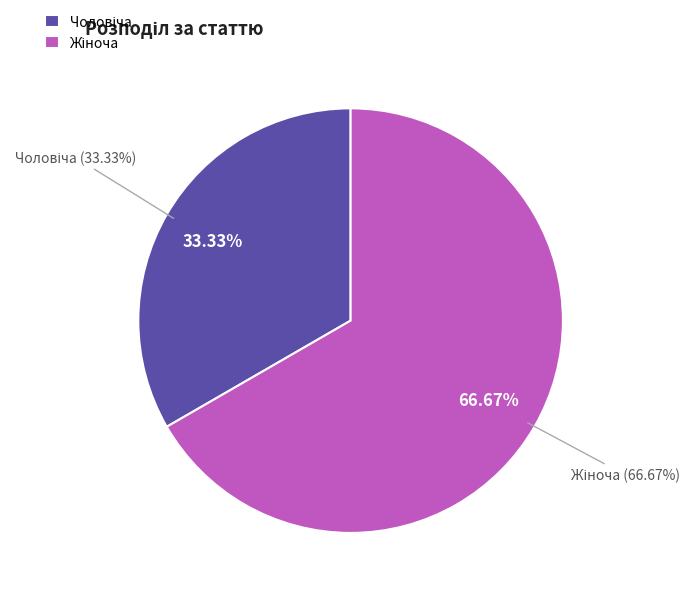

What percentage is NOT represented by Жіноча?

33.3%